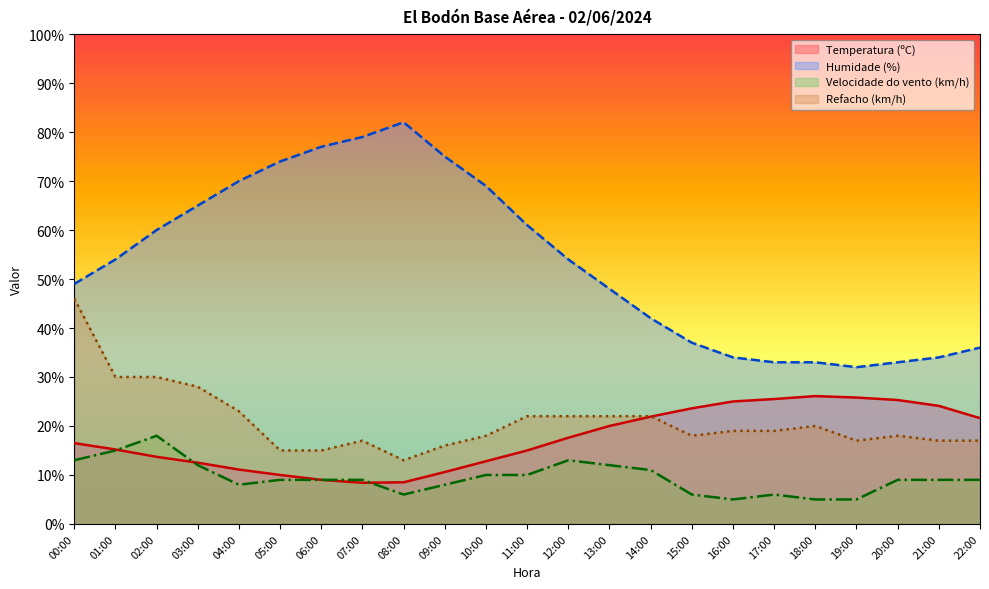

True or false: Refacho (km/h) and Humidade (%) cross at least once.

False